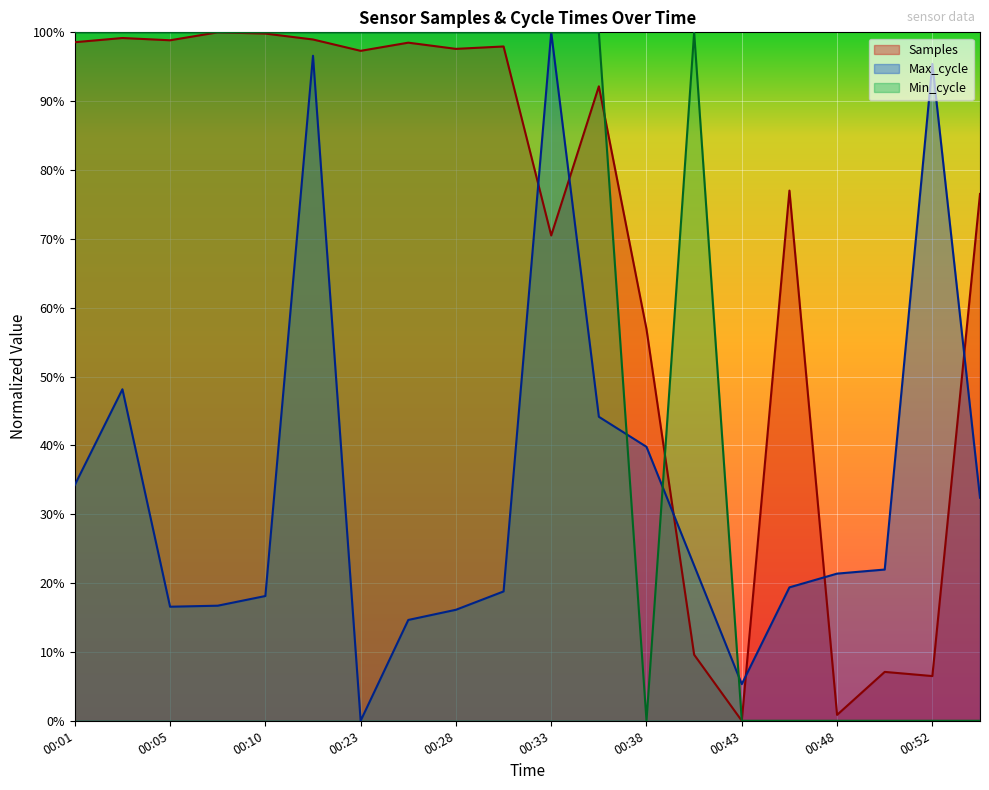

Which series has the largest range (max minus min)?

Samples